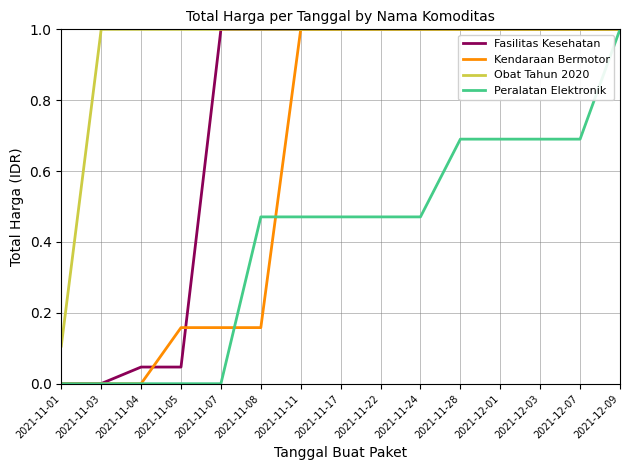

What position from the right is 2021-11-28?

5